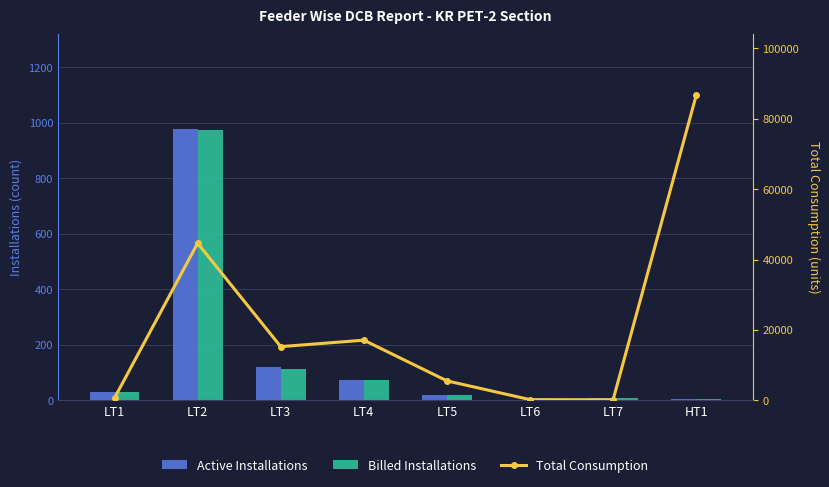

At which label does Total Consumption reach its minimum?

LT7